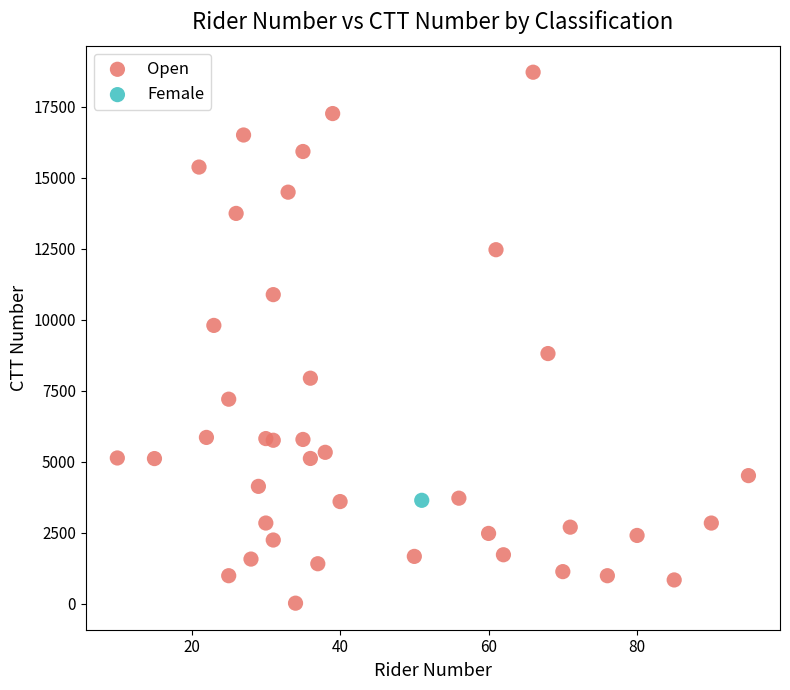

What are all the series names shown in the legend?

Open, Female